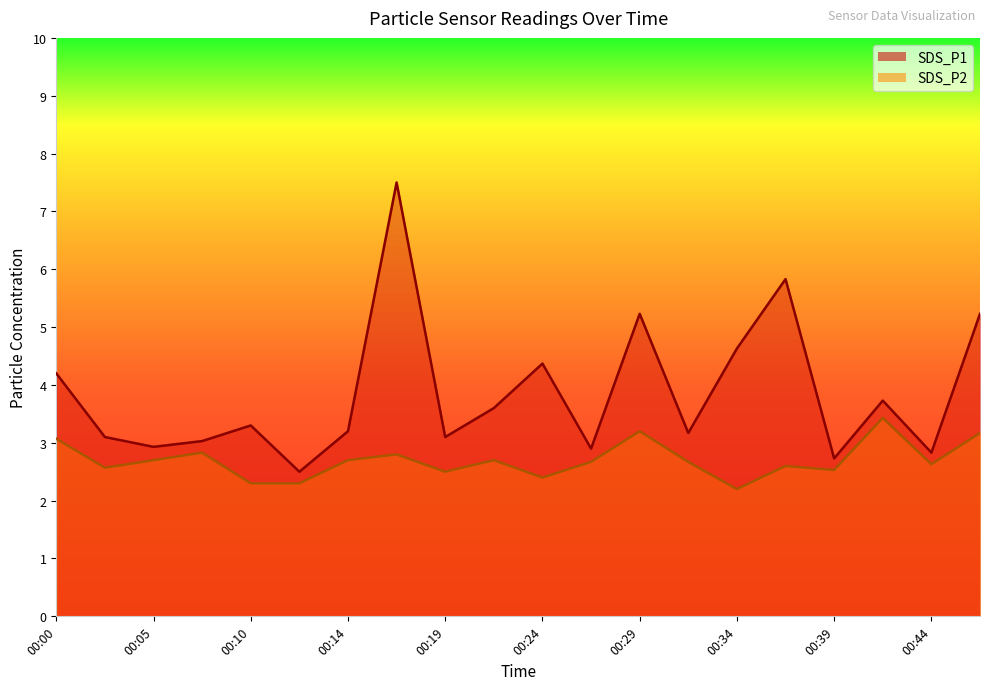

What is the value of the SDS_P2 point at the 1st from the left?

3.1